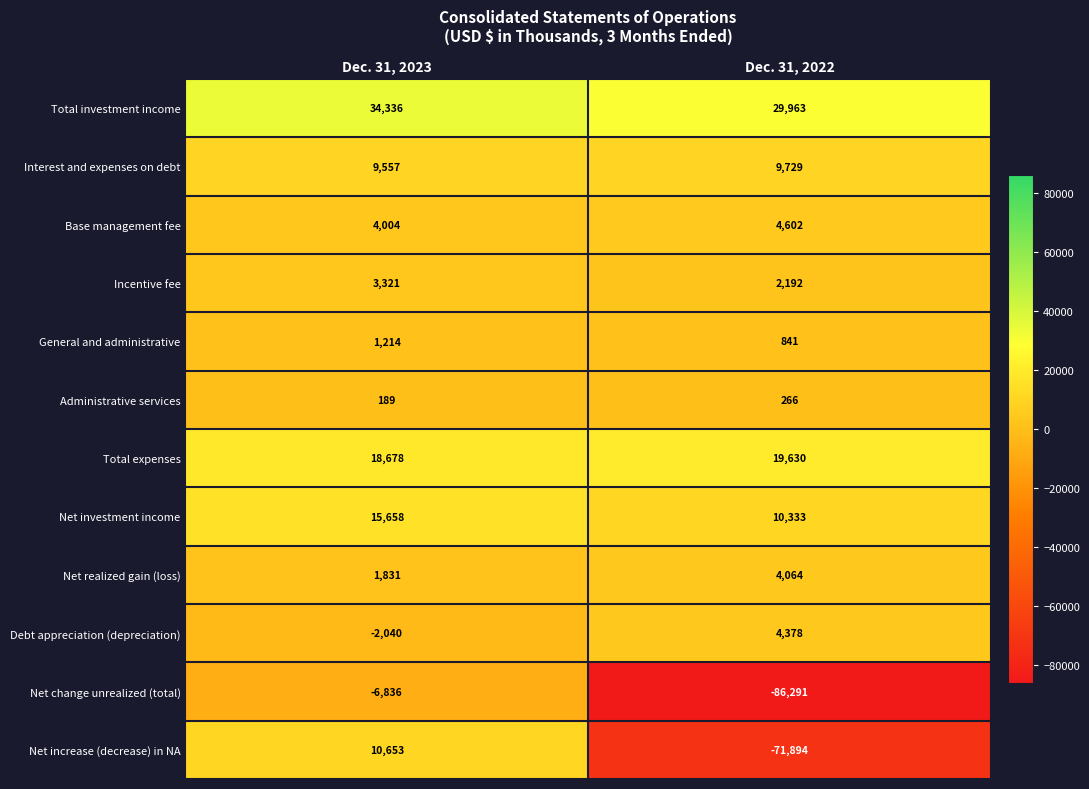

Reading left to right, transcribe all the data shown in this chart.

Total investment income: 34336	29963
Interest and expenses on debt: 9557	9729
Base management fee: 4004	4602
Incentive fee: 3321	2192
General and administrative: 1214	841
Administrative services: 189	266
Total expenses: 18678	19630
Net investment income: 15658	10333
Net realized gain (loss): 1831	4064
Debt appreciation (depreciation): -2040	4378
Net change unrealized (total): -6836	-86291
Net increase (decrease) in NA: 10653	-71894